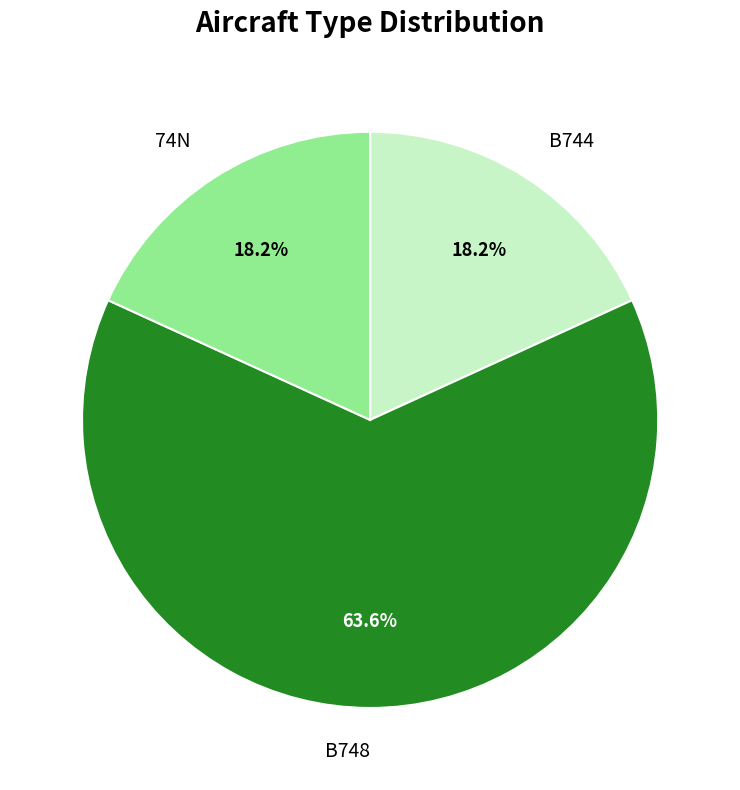

Which slice is the largest?

B748